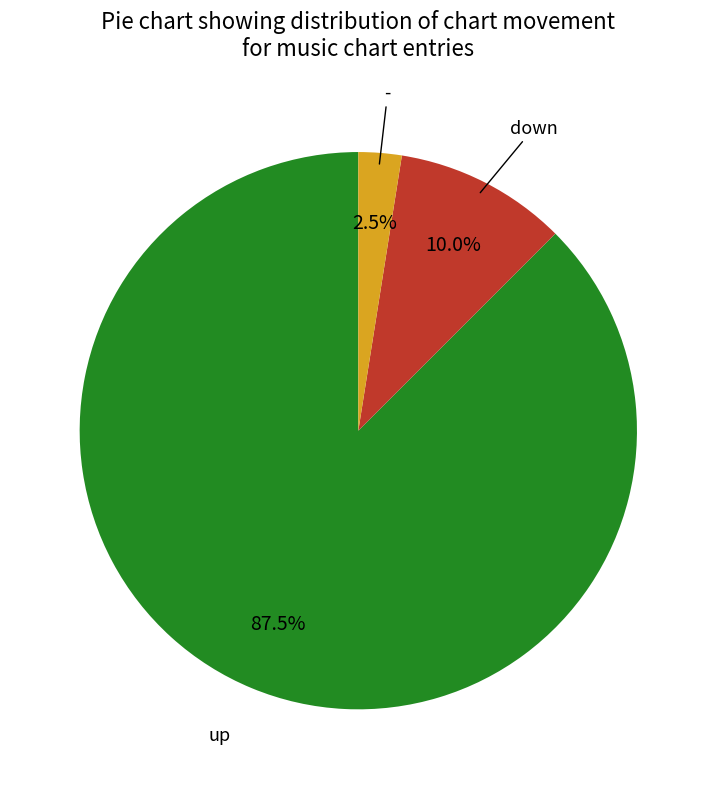

How many segments does this pie chart have?

3